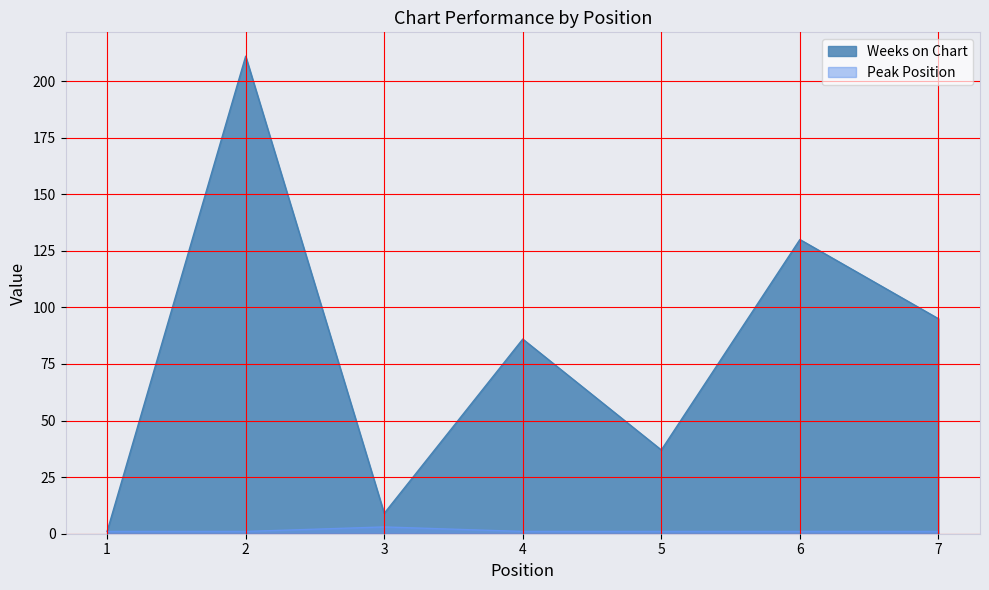

The Weeks on Chart series shows 1 at 1. True or false?

False